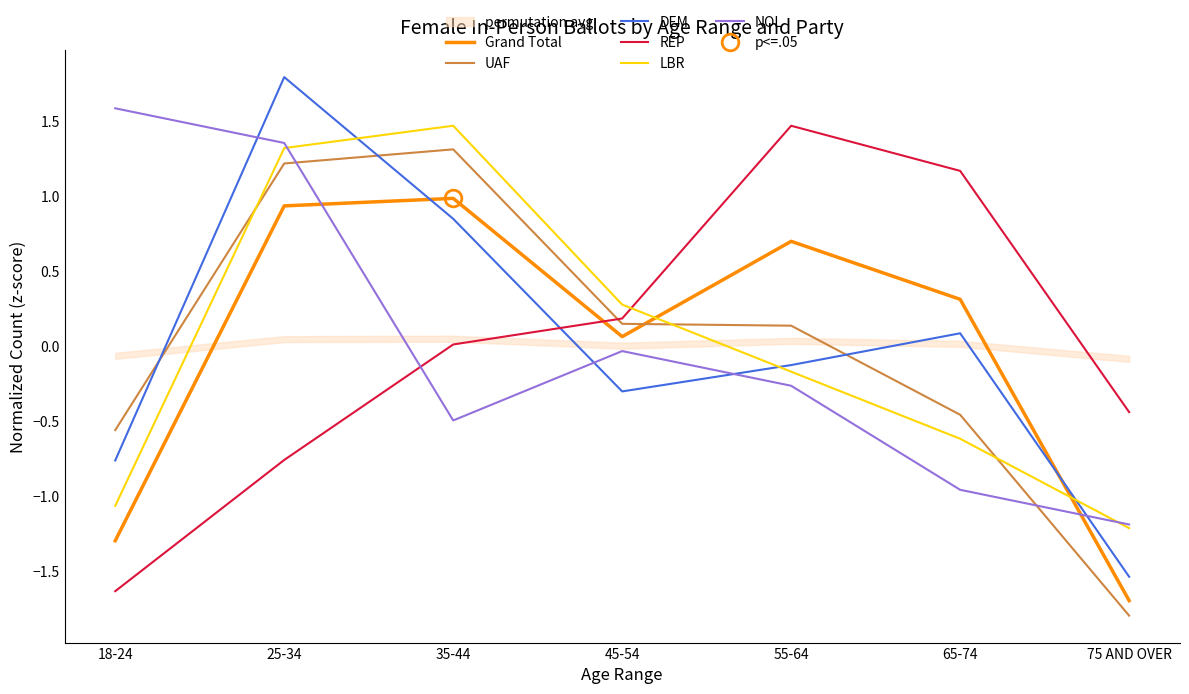

Where is LBR nearest to the value 0?

55-64